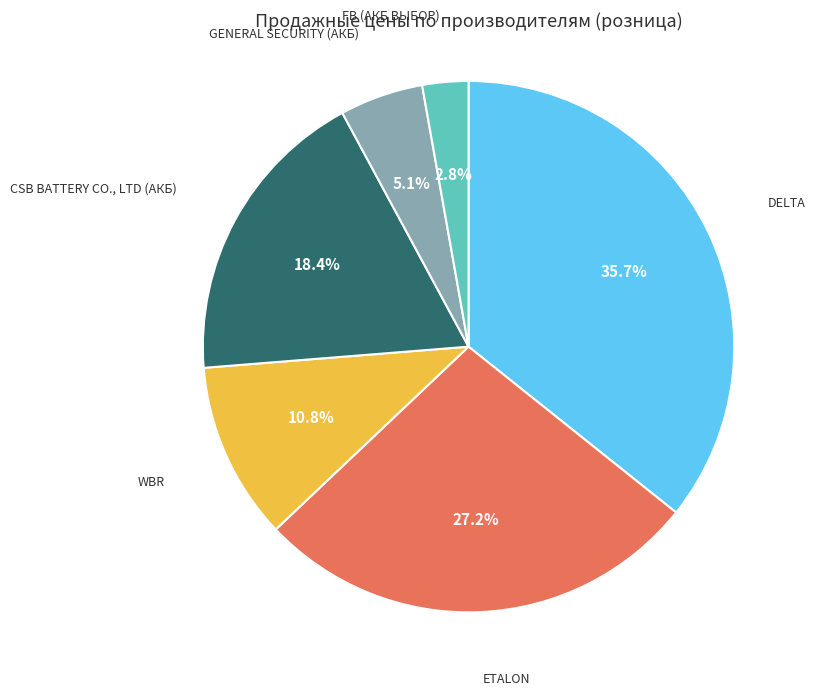

Is there a majority slice in this chart?

No